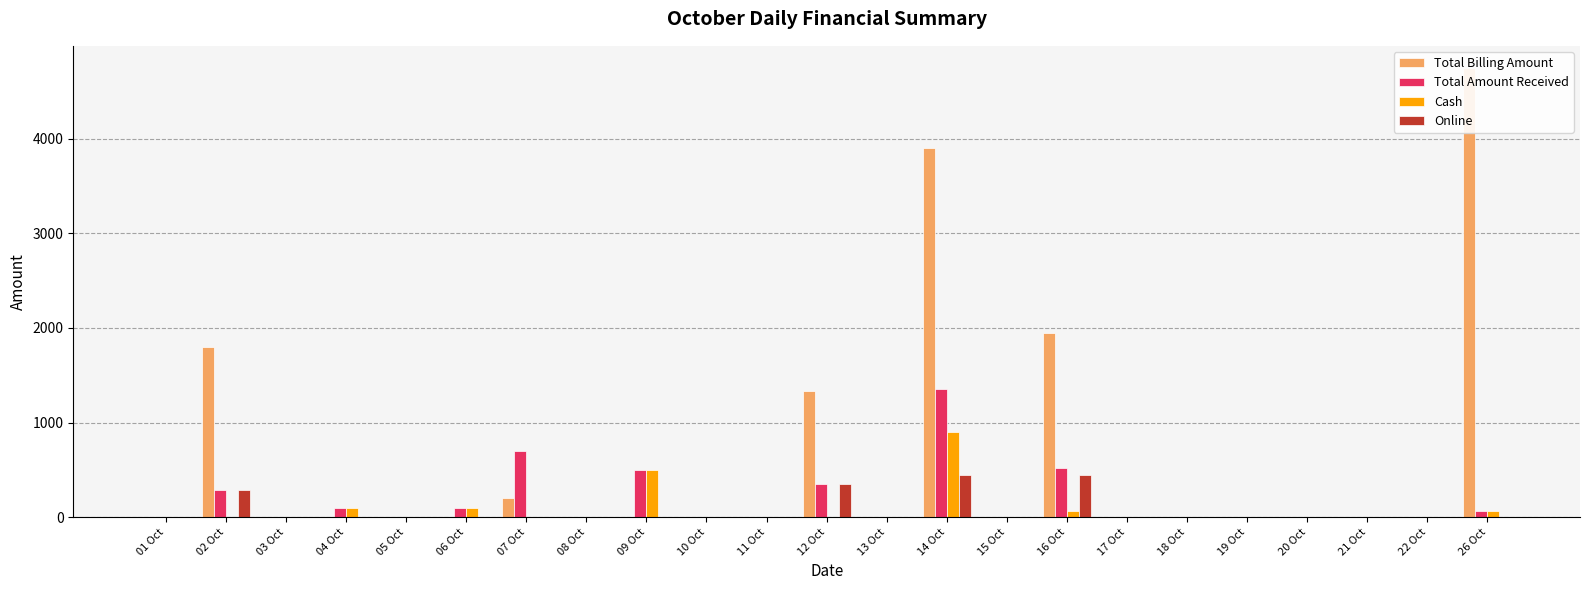

Which series changed the most between 09 Oct and 16 Oct?

Total Billing Amount